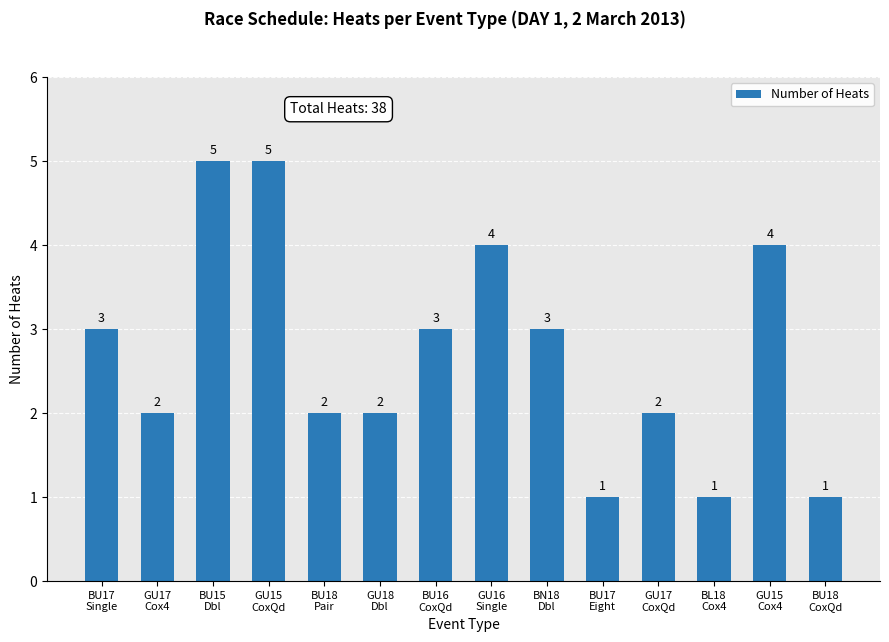

Which has a higher value, BU17
Single or BU18
CoxQd?

BU17
Single